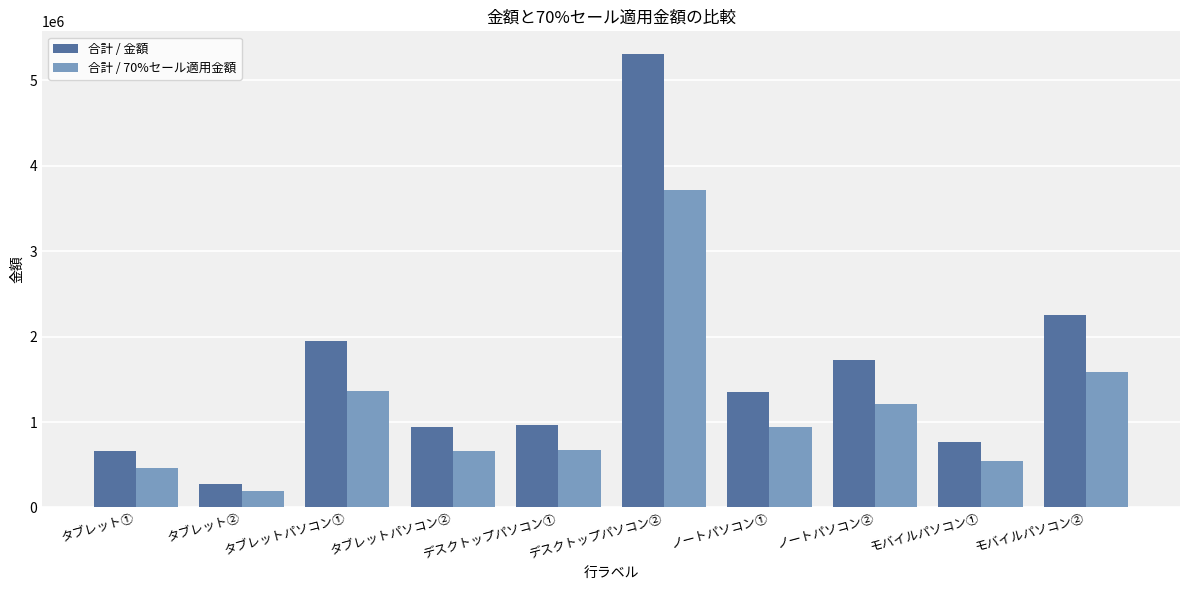

At which category is the sum across all series the highest?

デスクトップパソコン②